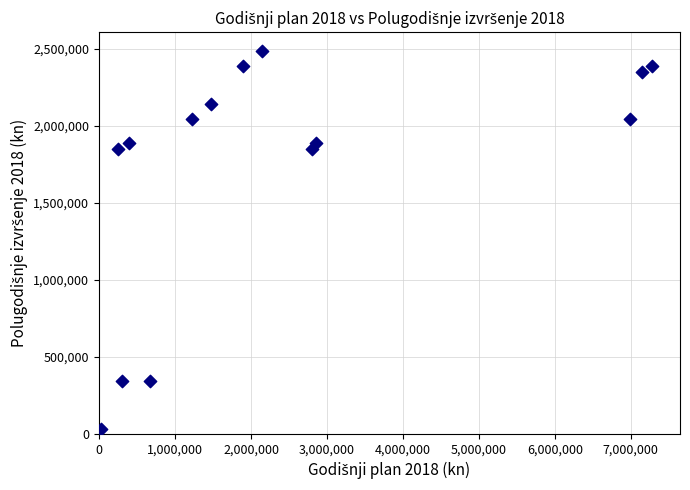

What is the range of X values (max minus min)?

7259050